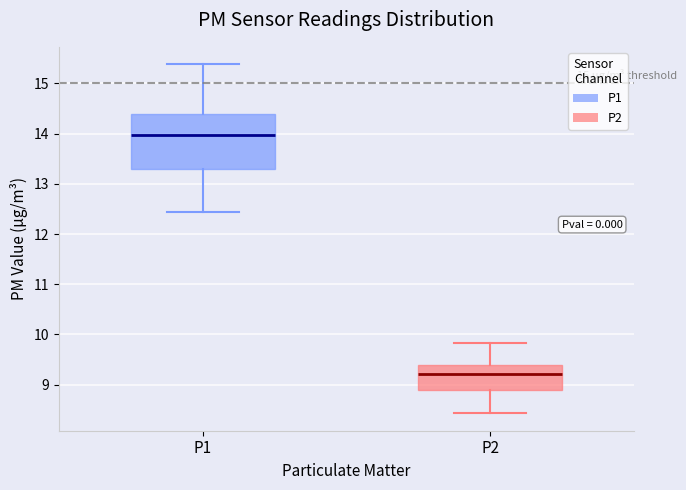

Reading left to right, transcribe this box plot: for each box, give where its median line is, the range the box spans, and where its two whiskers end, as read against the y-axis. The values are not printed on the chart, so give them approximately, as read against the axis.

P1: median 14.0, box 13.3 to 14.4, whiskers 12.4 to 15.4
P2: median 9.2, box 8.9 to 9.4, whiskers 8.4 to 9.8